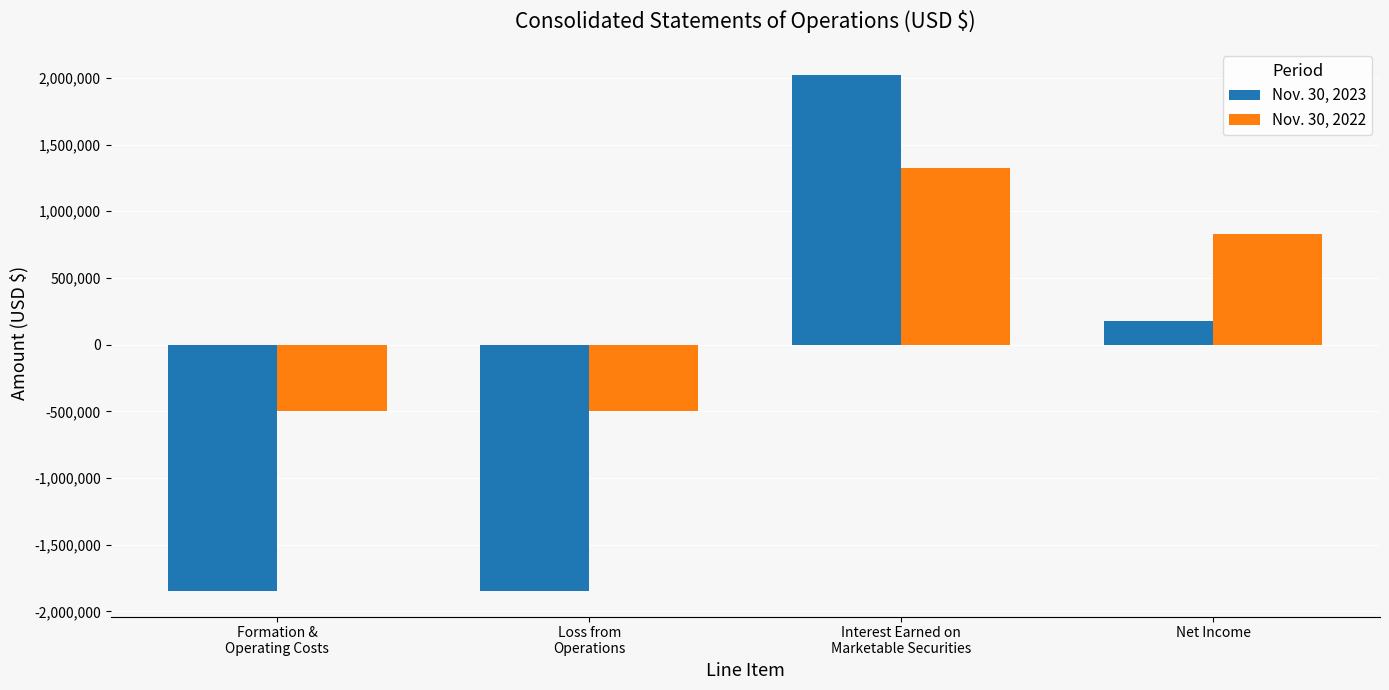

What is the value of the Nov. 30, 2023 bar at the 4th from the left?

179619